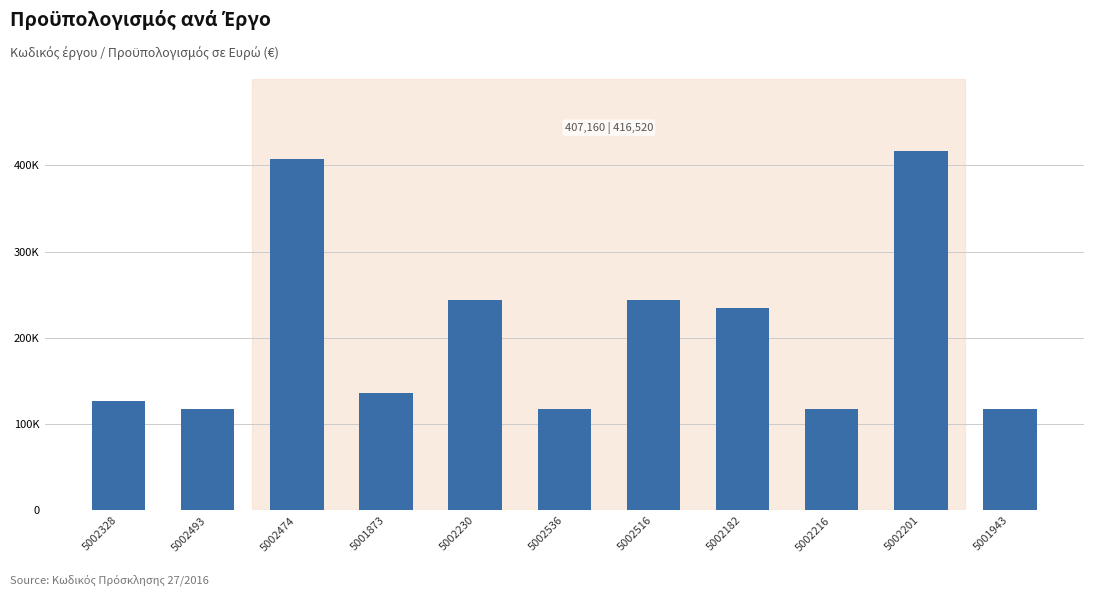

Reading left to right, extract all data points from this chart.

126360	117000	407160	136500	243360	117000	243360	234000	117000	416520	117000